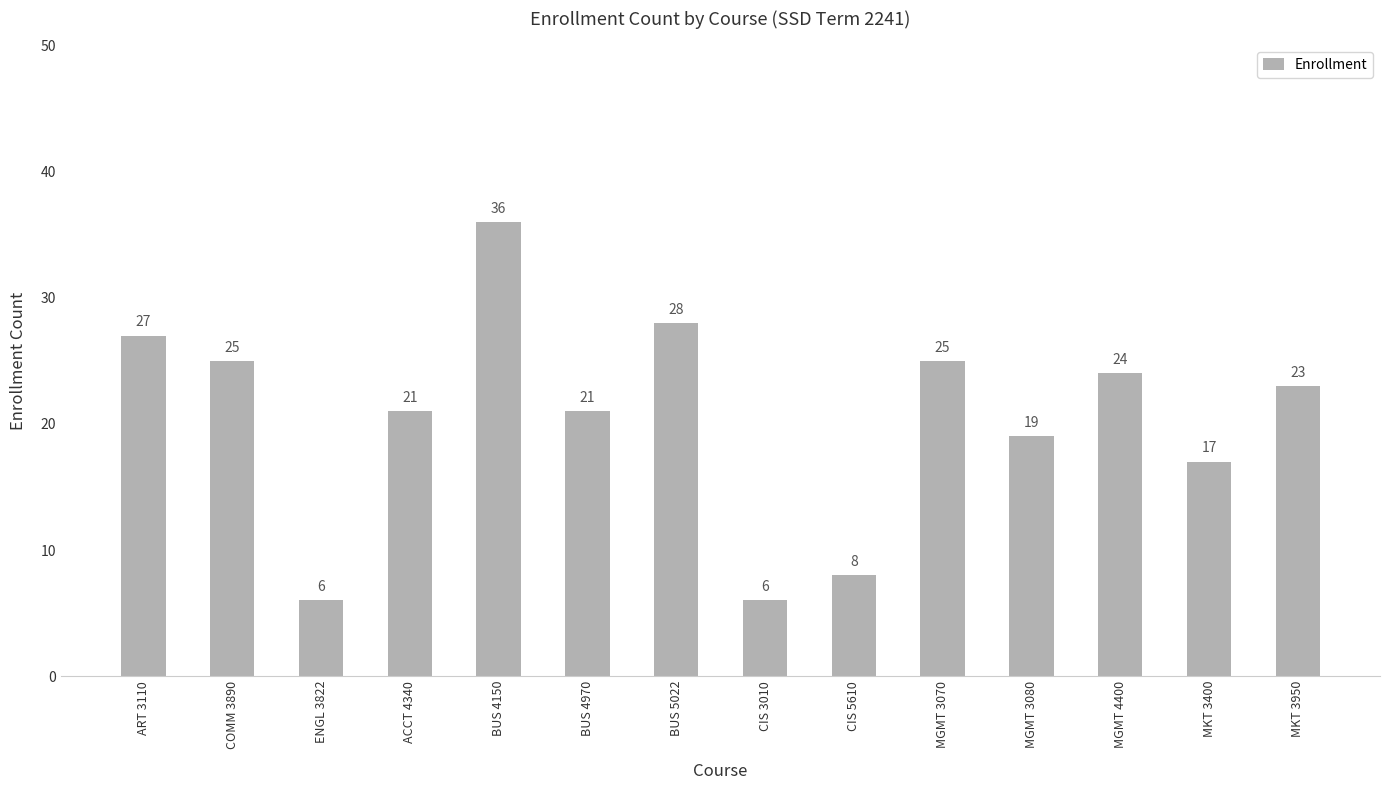

Does the chart contain any negative values?

No